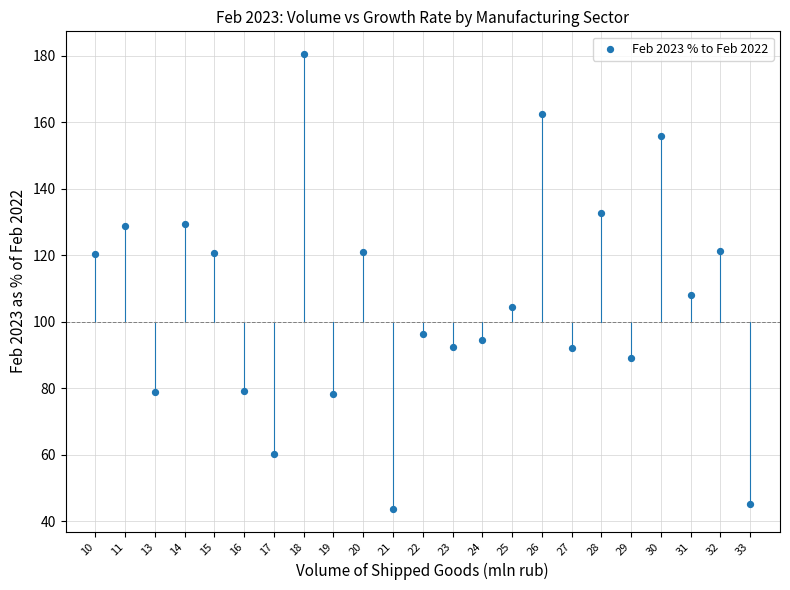

What is the range of Y values (max minus min)?

136.7